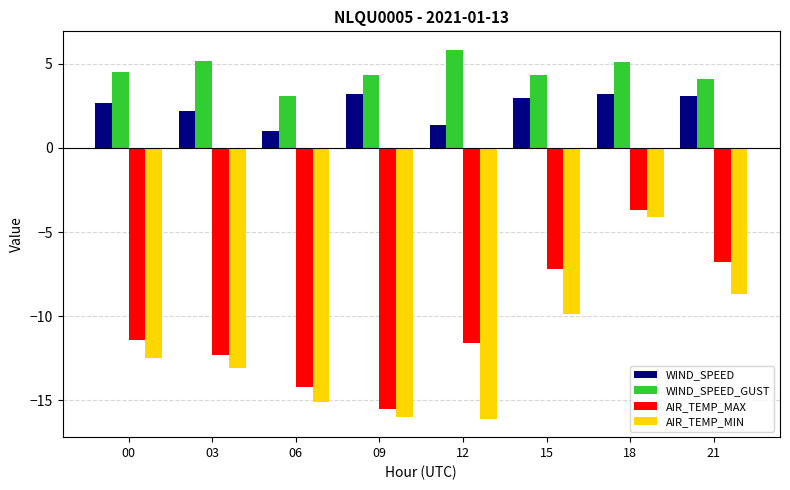

What is the total value across all series at 21?

-8.3